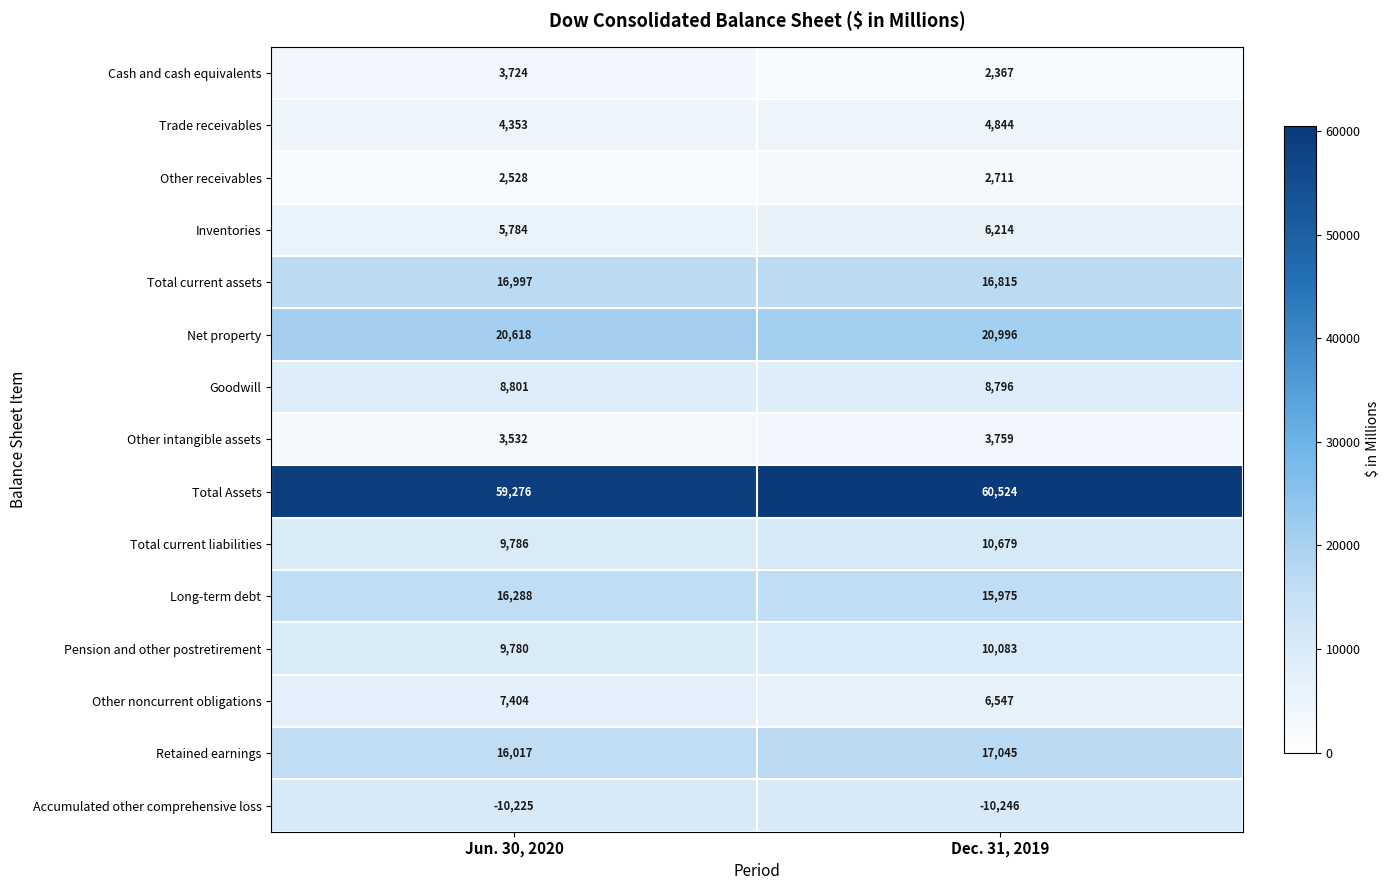

The Long-term debt series shows 15975 at Dec. 31, 2019. True or false?

True